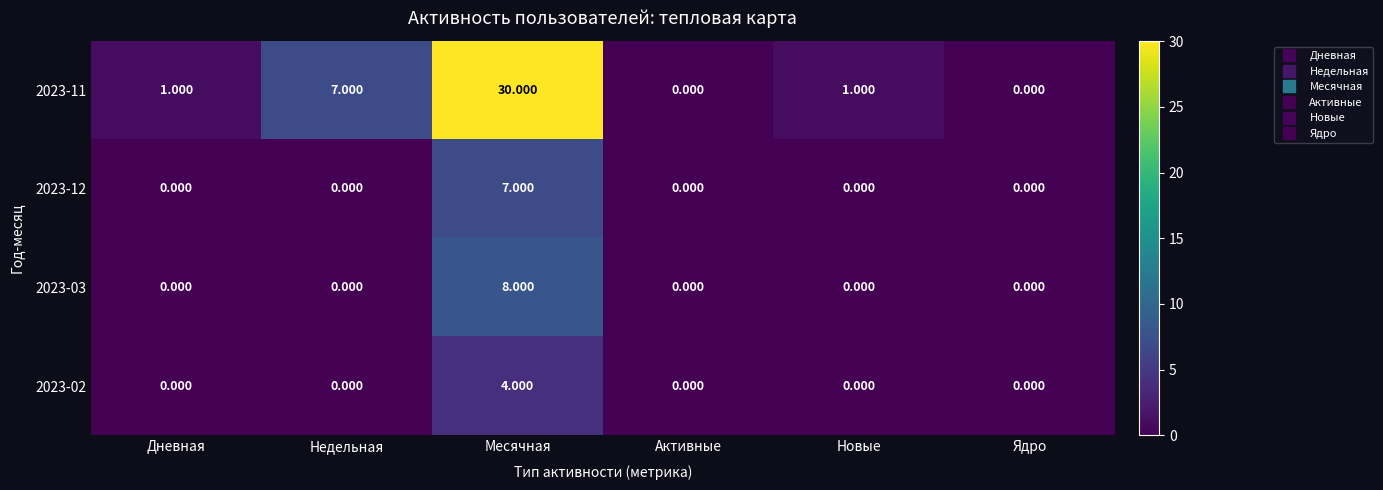

Which label corresponds to the largest value in the chart?

Месячная